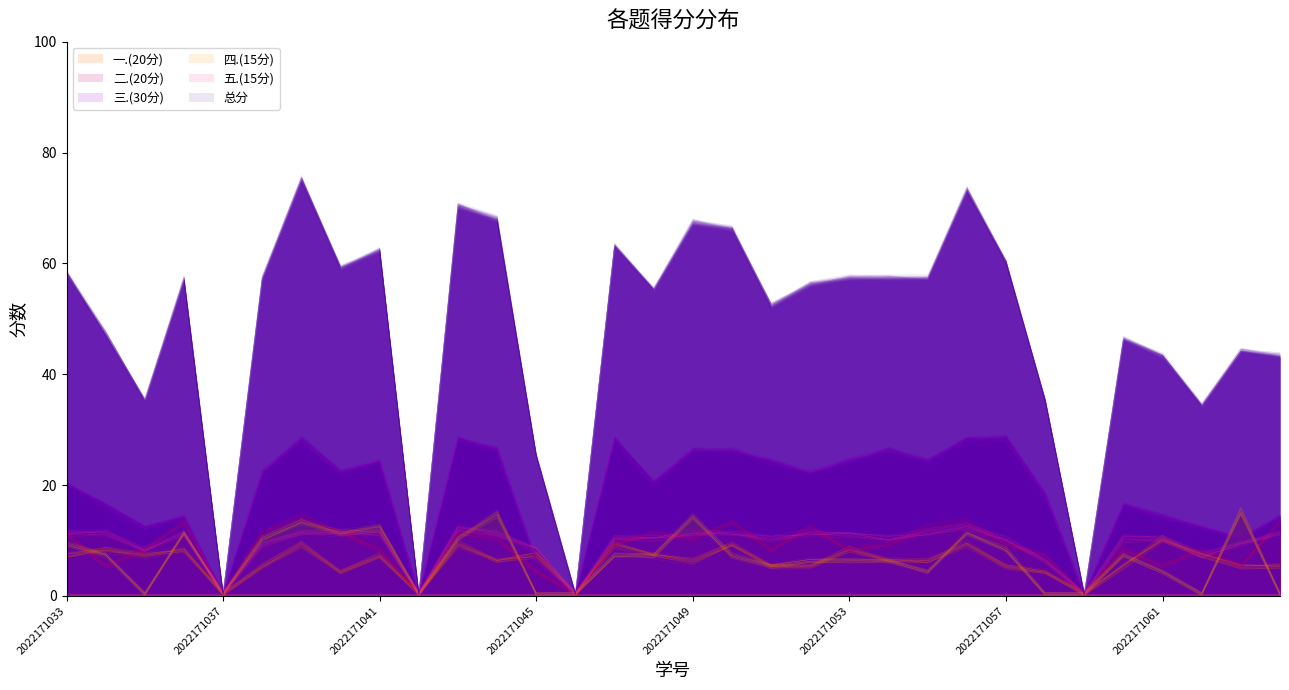

Which series has the largest total across all categories?

总分